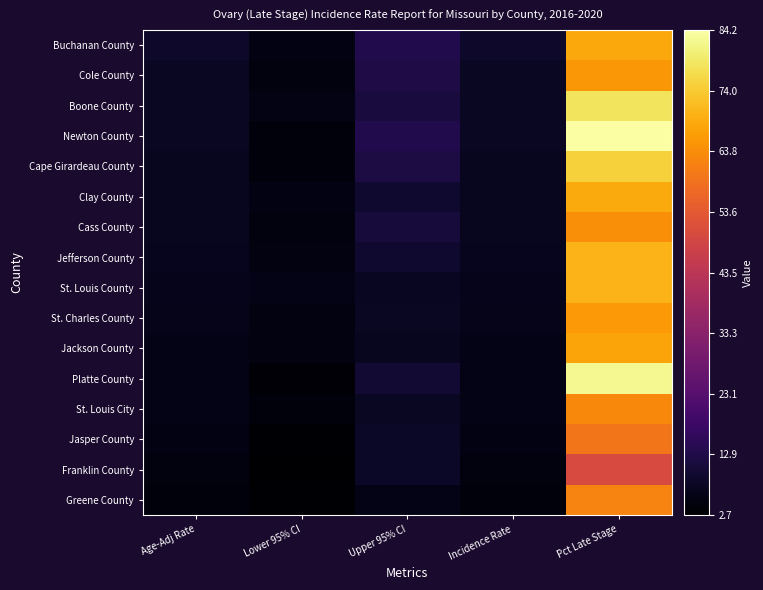

Reading right to left, extract all data points from this chart.

Buchanan County: Pct Late Stage=68.6	Incidence Rate=8.8	Upper 95% CI=13.4	Lower 95% CI=5.5	Age-Adj Rate=8.8
Cole County: Pct Late Stage=65.6	Incidence Rate=8.1	Upper 95% CI=12.8	Lower 95% CI=4.9	Age-Adj Rate=8.1
Boone County: Pct Late Stage=78.3	Incidence Rate=8.1	Upper 95% CI=11.3	Lower 95% CI=5.6	Age-Adj Rate=8.1
Newton County: Pct Late Stage=84.2	Incidence Rate=8.0	Upper 95% CI=13.5	Lower 95% CI=4.4	Age-Adj Rate=8.0
Cape Girardeau County: Pct Late Stage=75.0	Incidence Rate=7.4	Upper 95% CI=12.1	Lower 95% CI=4.3	Age-Adj Rate=7.4
Clay County: Pct Late Stage=68.8	Incidence Rate=7.3	Upper 95% CI=9.6	Lower 95% CI=5.4	Age-Adj Rate=7.3
Cass County: Pct Late Stage=64.1	Incidence Rate=7.3	Upper 95% CI=11.0	Lower 95% CI=4.7	Age-Adj Rate=7.3
Jefferson County: Pct Late Stage=70.4	Incidence Rate=7.0	Upper 95% CI=9.4	Lower 95% CI=5.2	Age-Adj Rate=7.0
St. Louis County: Pct Late Stage=70.5	Incidence Rate=6.8	Upper 95% CI=7.7	Lower 95% CI=5.9	Age-Adj Rate=6.8
St. Charles County: Pct Late Stage=65.8	Incidence Rate=6.4	Upper 95% CI=8.0	Lower 95% CI=5.0	Age-Adj Rate=6.4
Jackson County: Pct Late Stage=67.8	Incidence Rate=6.2	Upper 95% CI=7.4	Lower 95% CI=5.2	Age-Adj Rate=6.2
Platte County: Pct Late Stage=82.6	Incidence Rate=6.2	Upper 95% CI=9.8	Lower 95% CI=3.7	Age-Adj Rate=6.2
St. Louis City: Pct Late Stage=63.1	Incidence Rate=6.1	Upper 95% CI=8.0	Lower 95% CI=4.5	Age-Adj Rate=6.1
Jasper County: Pct Late Stage=59.4	Incidence Rate=5.3	Upper 95% CI=8.4	Lower 95% CI=3.1	Age-Adj Rate=5.3
Franklin County: Pct Late Stage=50.0	Incidence Rate=4.9	Upper 95% CI=8.3	Lower 95% CI=2.7	Age-Adj Rate=4.9
Greene County: Pct Late Stage=62.1	Incidence Rate=4.4	Upper 95% CI=6.0	Lower 95% CI=3.1	Age-Adj Rate=4.4